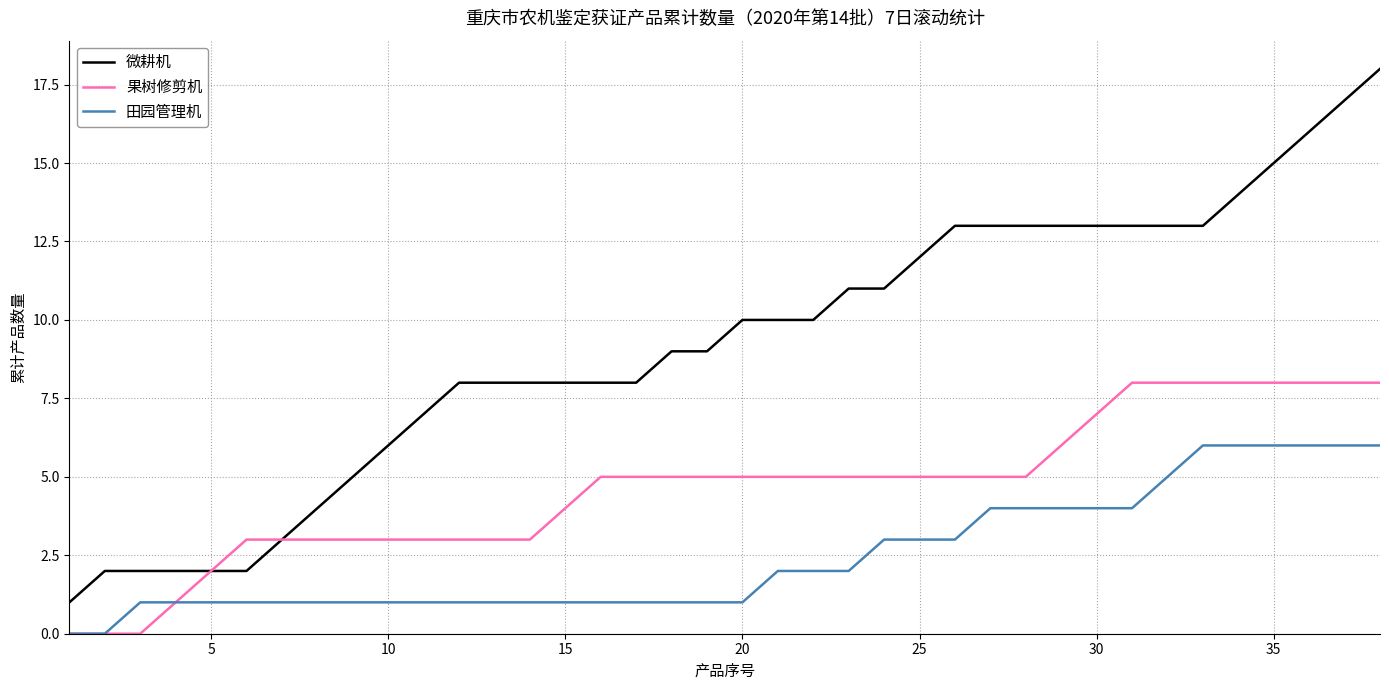

What is the difference between the maximum and minimum values in the 果树修剪机 series?

8